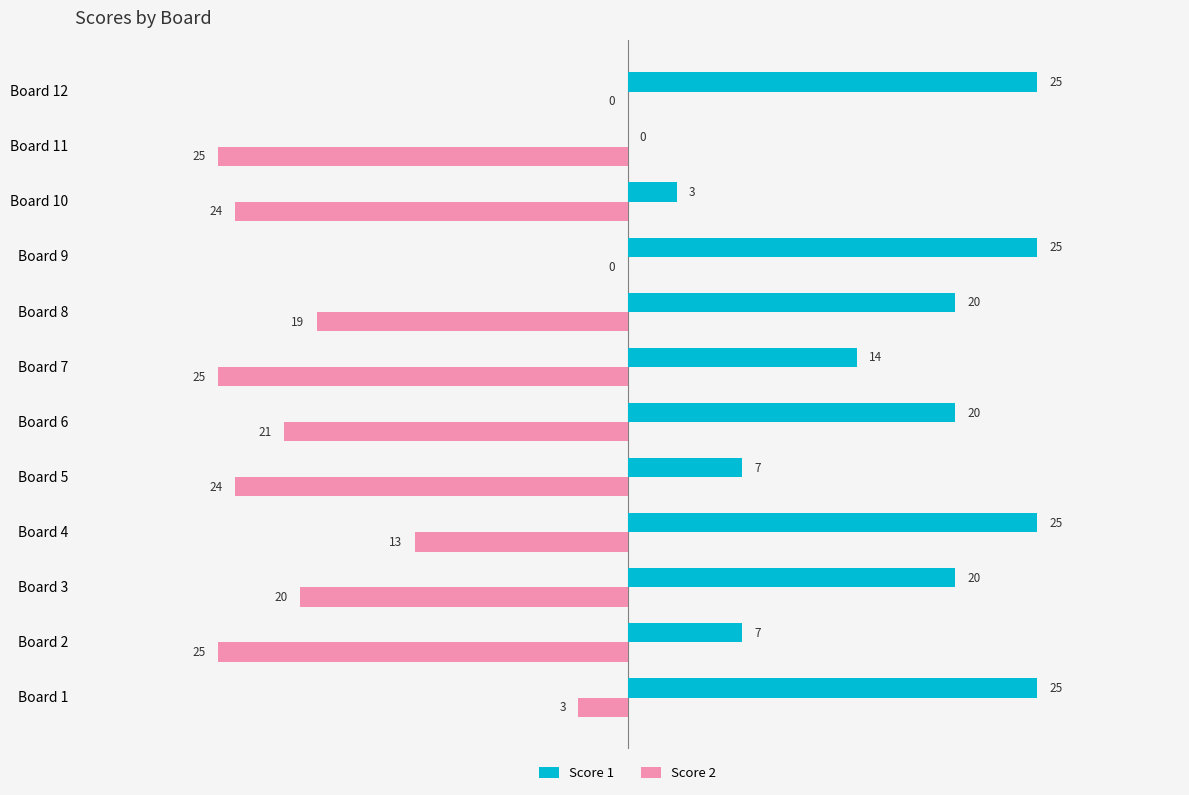

What is the maximum value for Score 1?

25